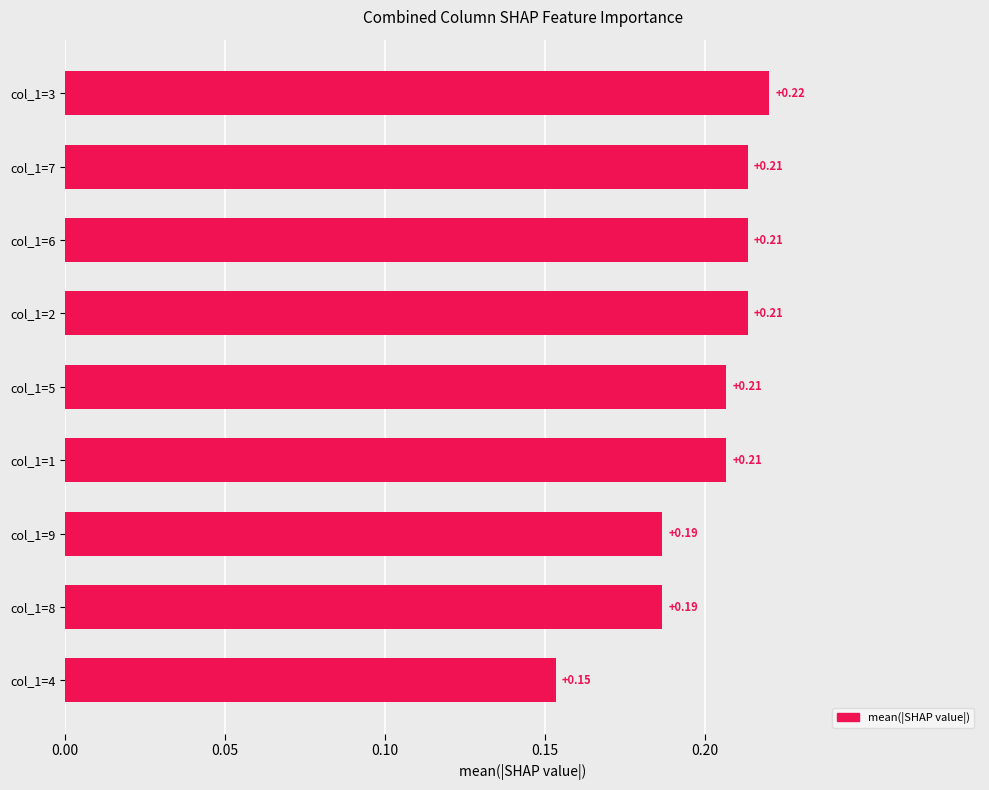

What is the sum of all values?

1.8